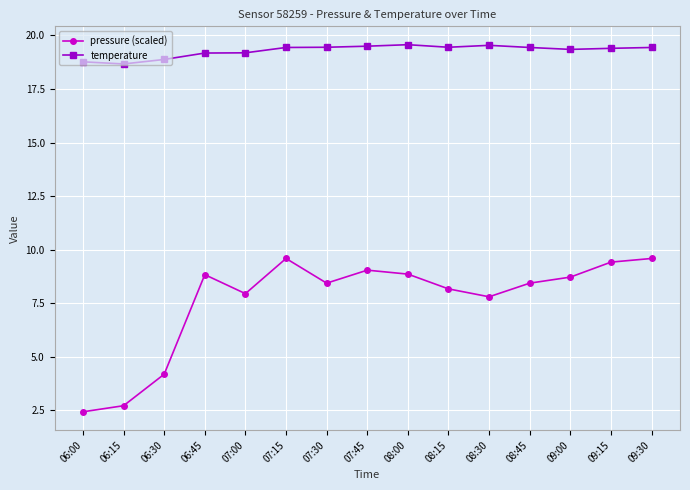

How many distinct data groups are displayed?

2